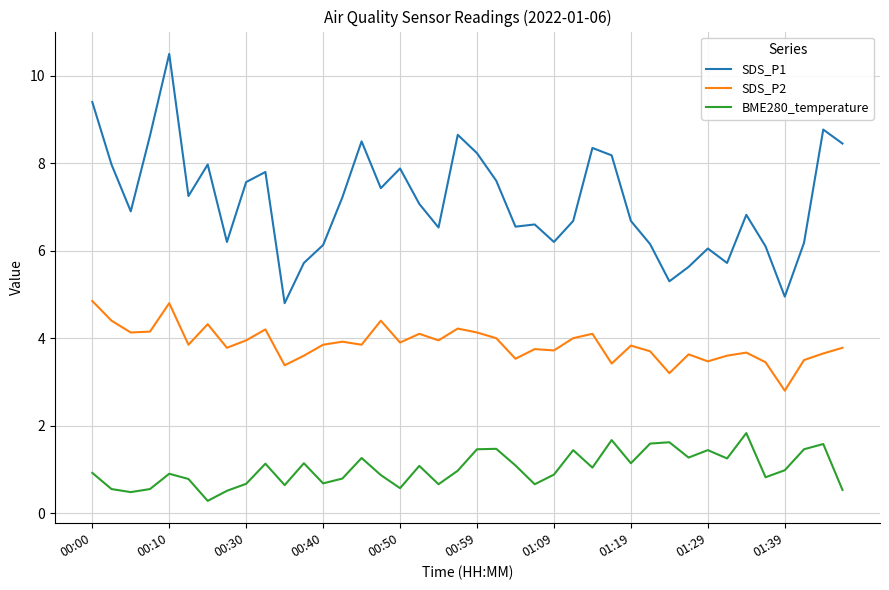

List the series in order of their overall mean, highest first.

SDS_P1, SDS_P2, BME280_temperature